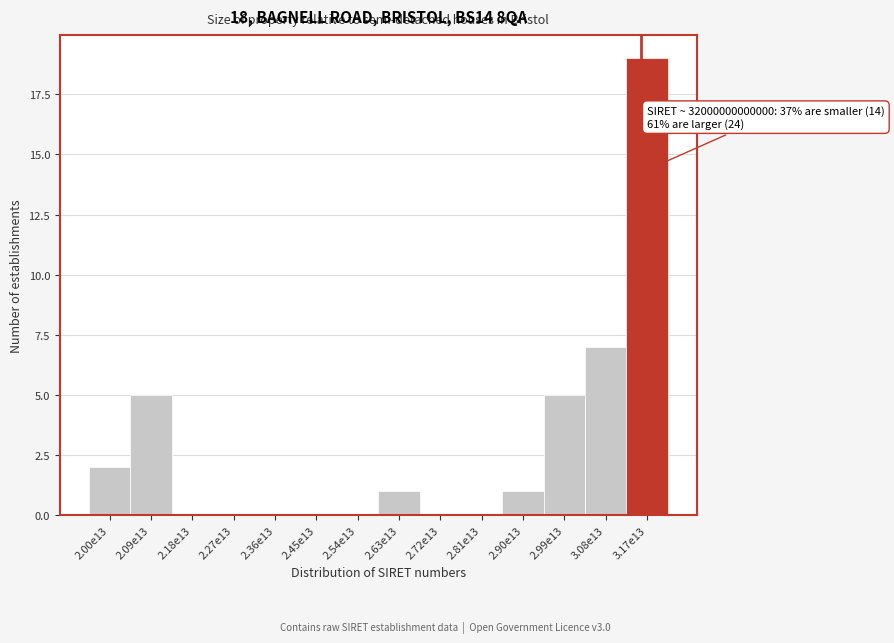

Reading right to left, extract all data points from this chart.

3.17e13=19	3.08e13=7	2.99e13=5	2.90e13=1	2.81e13=0	2.72e13=0	2.63e13=1	2.54e13=0	2.45e13=0	2.36e13=0	2.27e13=0	2.18e13=0	2.09e13=5	2.00e13=2